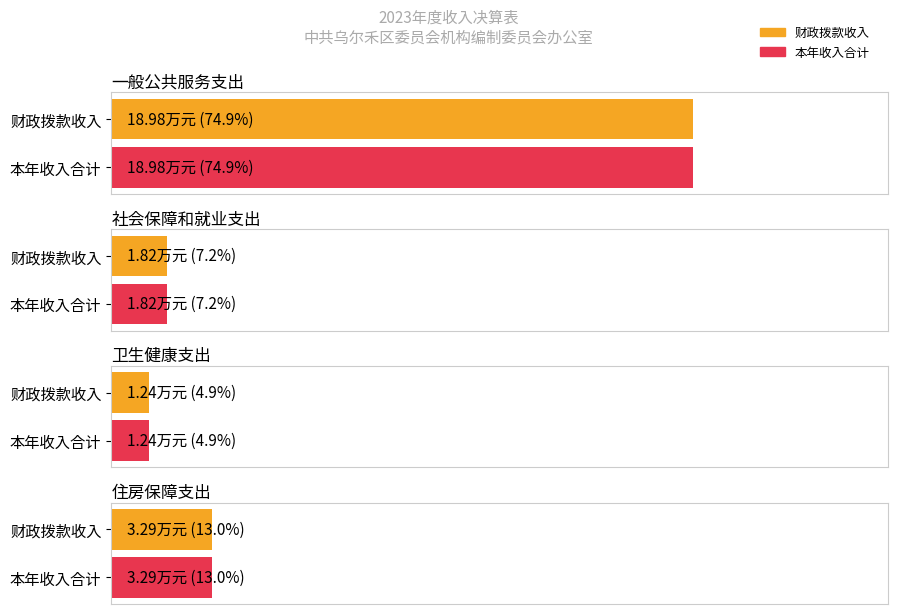

What is the value of the 财政拨款收入 bar at the 4th from the left?

3.3